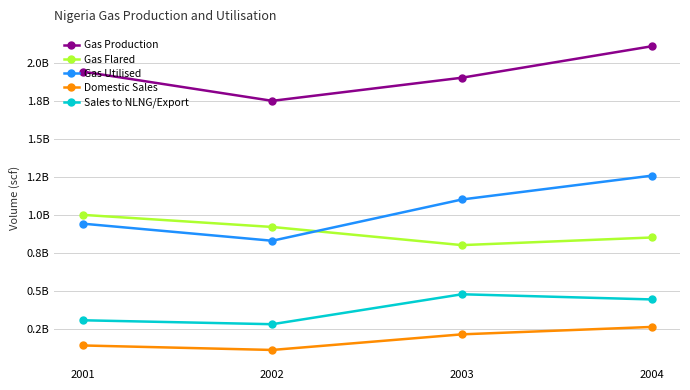

What is the lowest value of the Domestic Sales series?

111435703